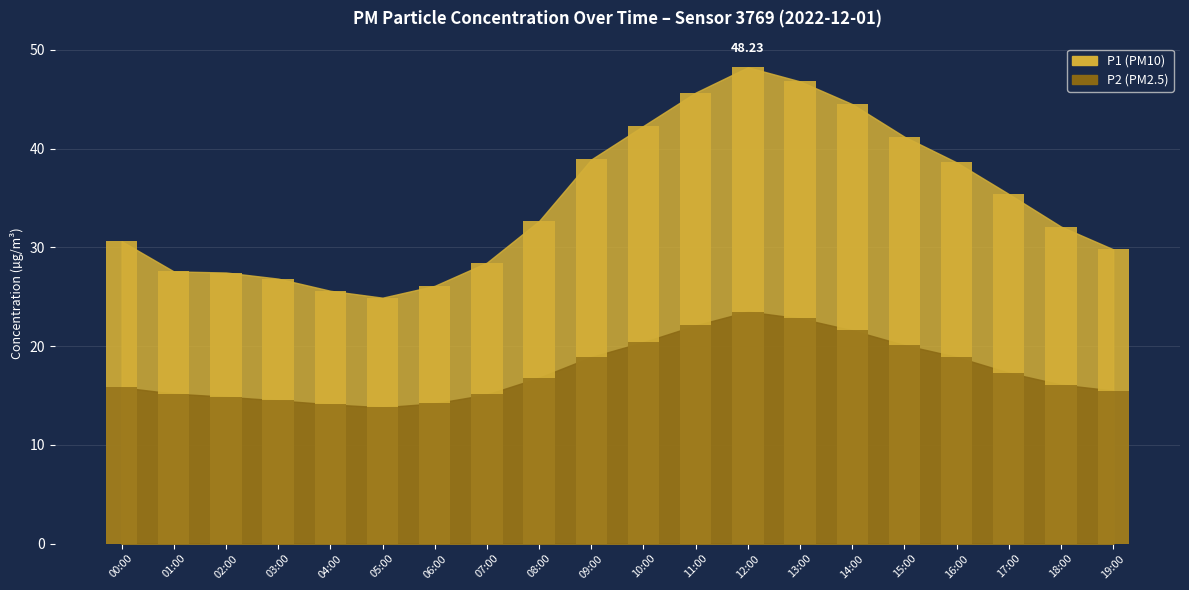

At which label is P1 closest to 36?

17:00